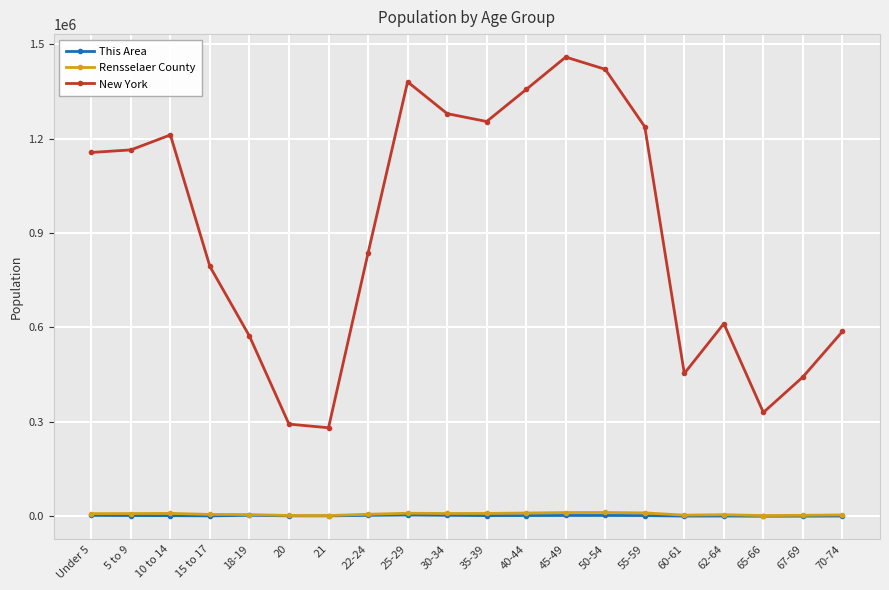

How many interior local peaks does the New York series have?

4